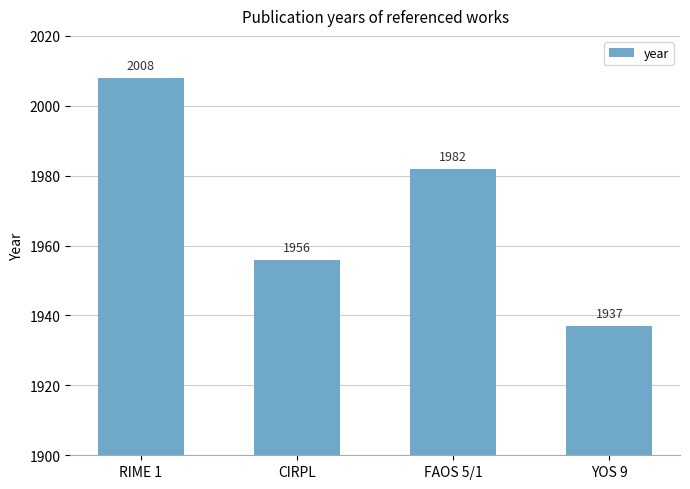

Which has a higher value, RIME 1 or FAOS 5/1?

RIME 1